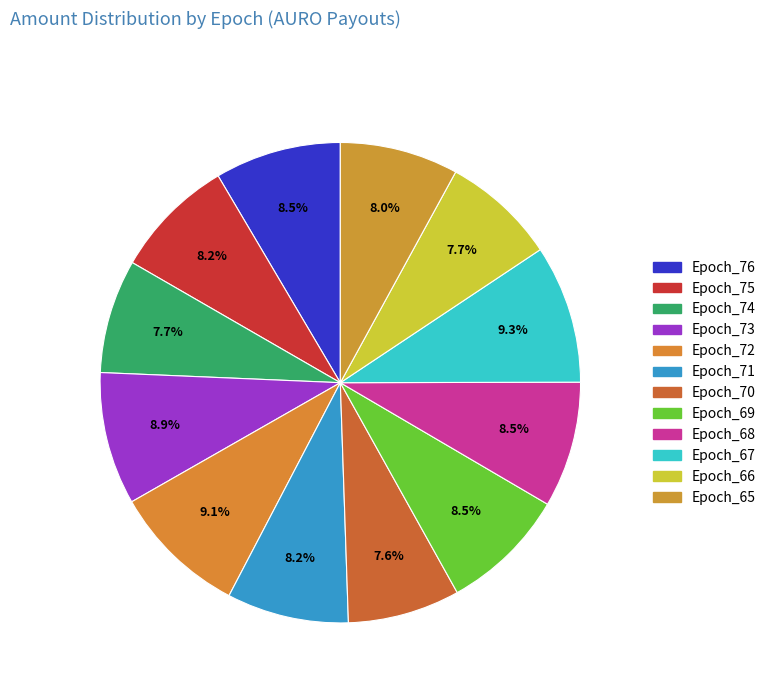

How many segments does this pie chart have?

12